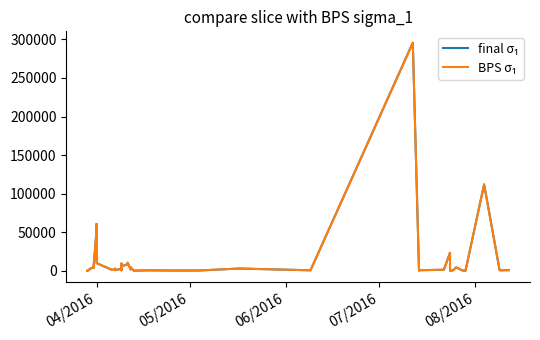

How many categories are shown in the chart?

40